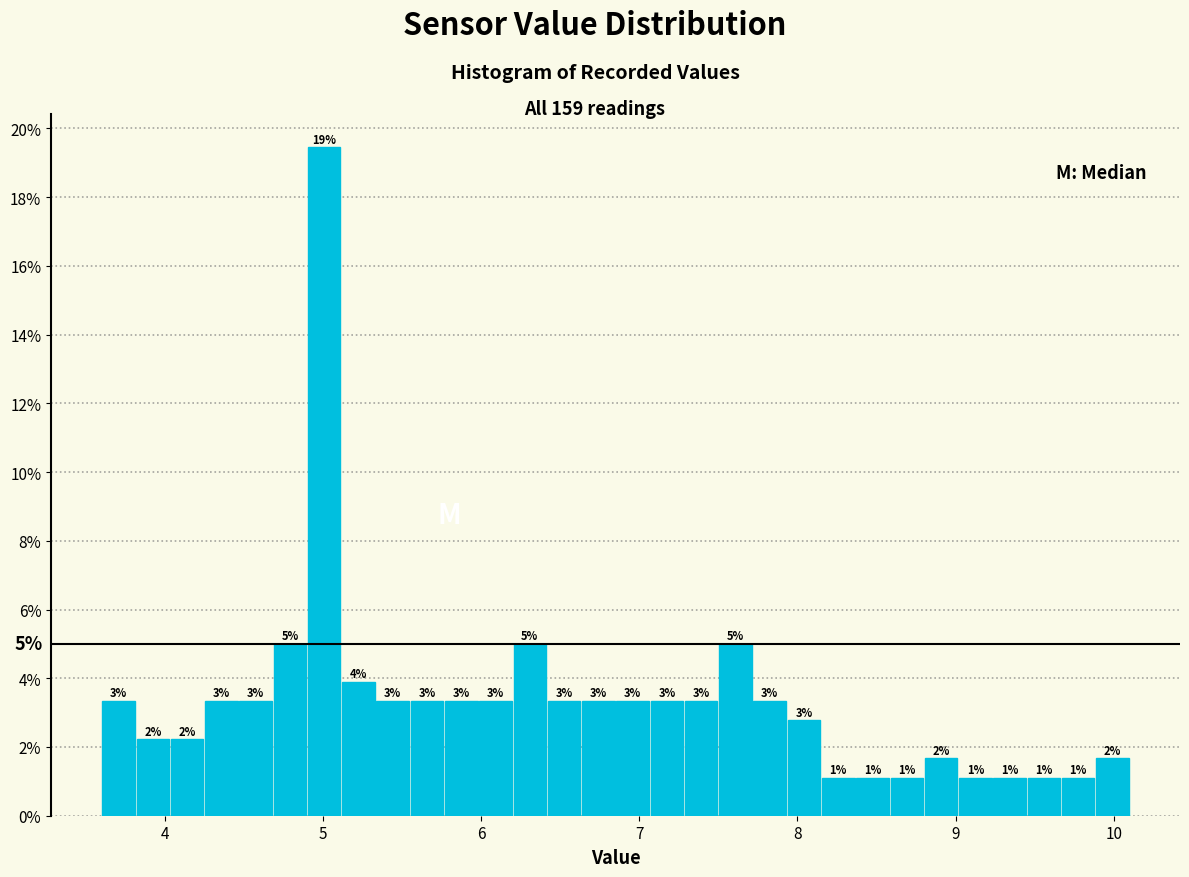

Around what value on the x-axis is the tallest bar? Give the approximate position of its centre, as read against the axis.

5.0